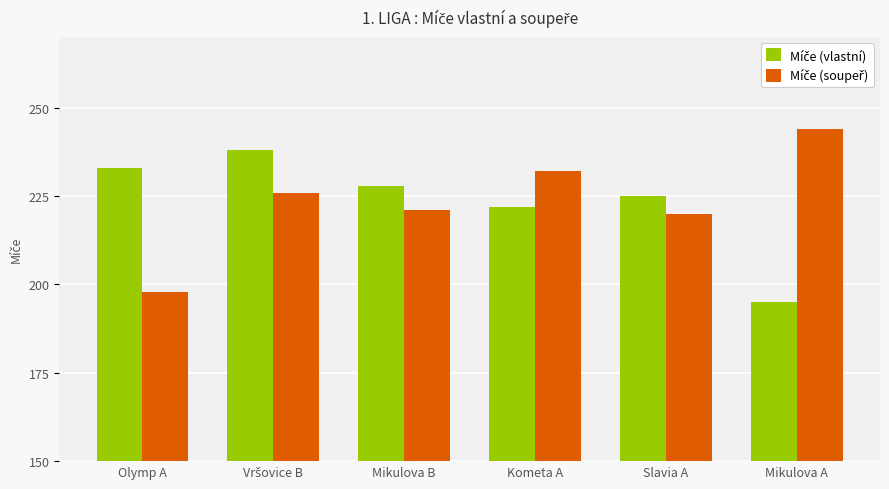

Which label corresponds to the largest value in the chart?

Mikulova A